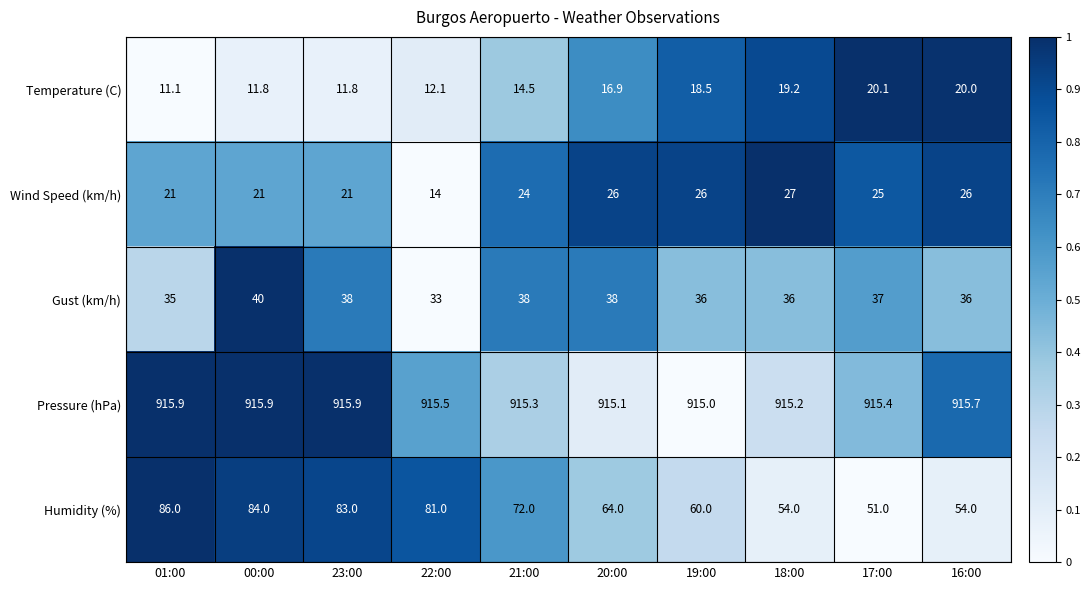

The Gust (km/h) series shows 38.0 at 20:00. True or false?

True